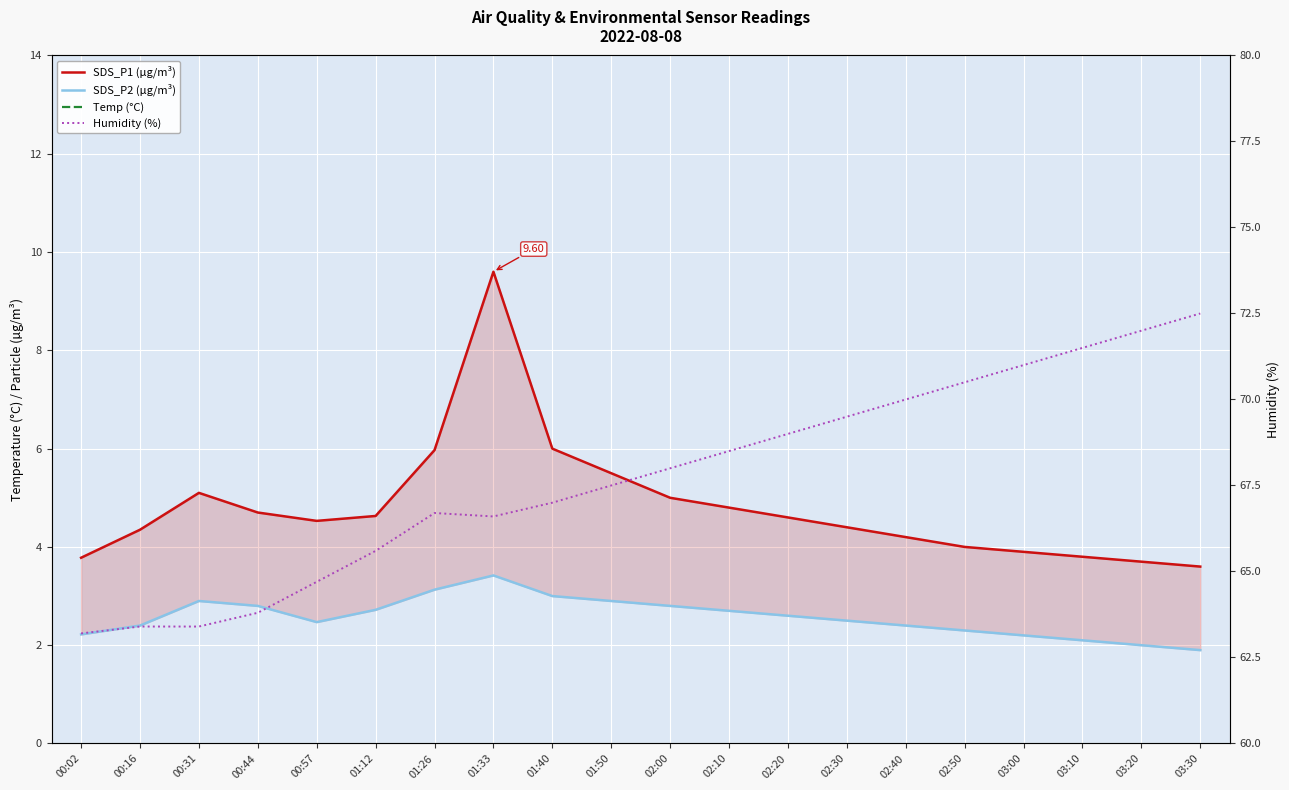

At 00:57, list the series in order from largest to smallest.

Humidity (%), Temp (°C), SDS_P1 (µg/m³), SDS_P2 (µg/m³)